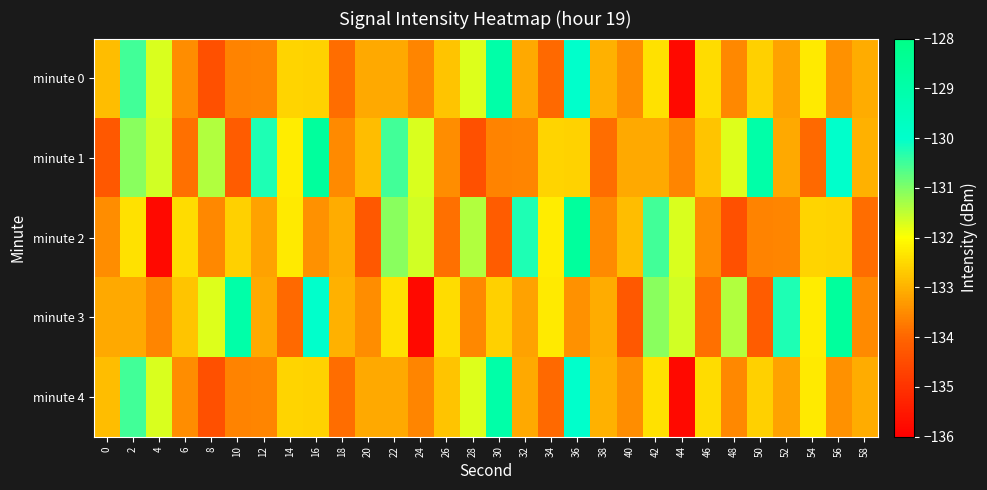

Which series has the largest range (max minus min)?

minute 2